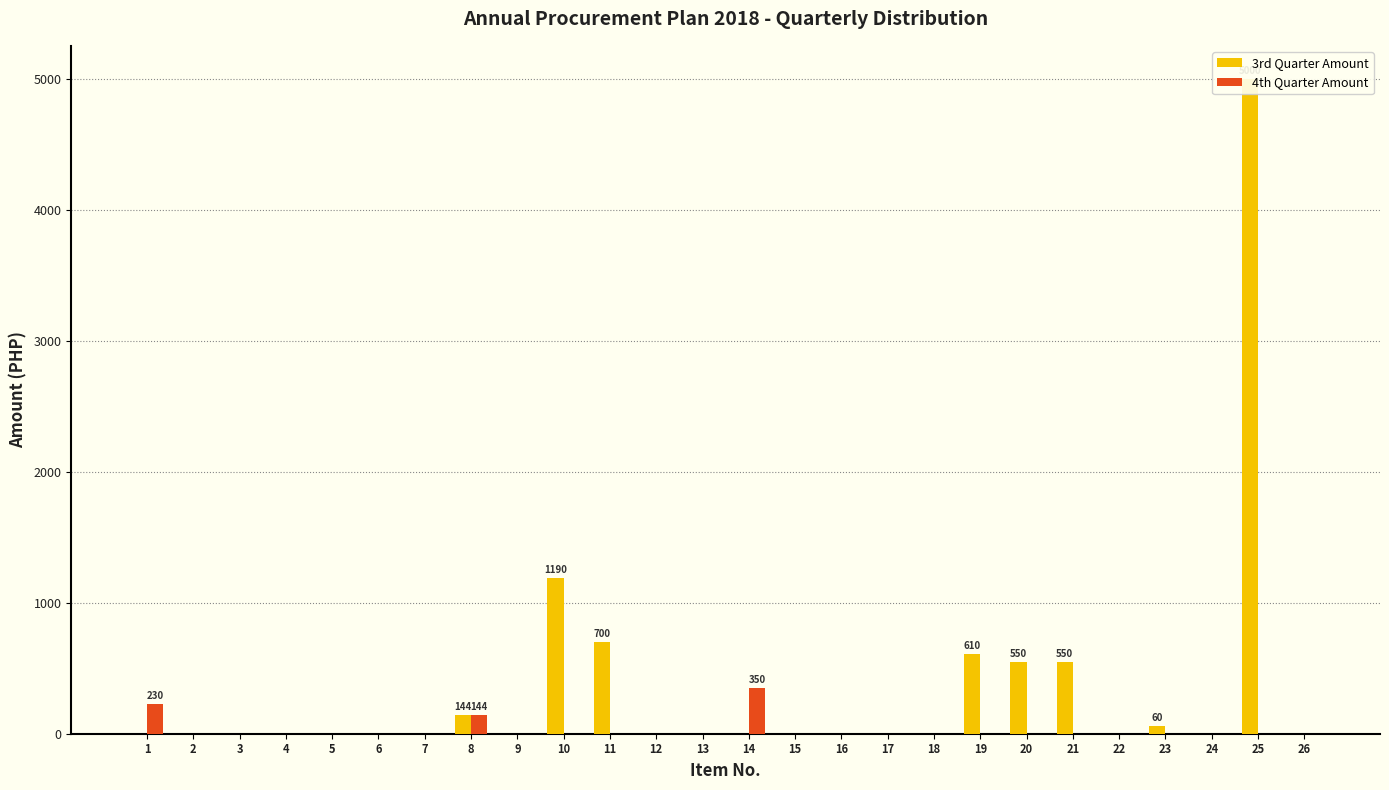

How many bars are there in total?

52